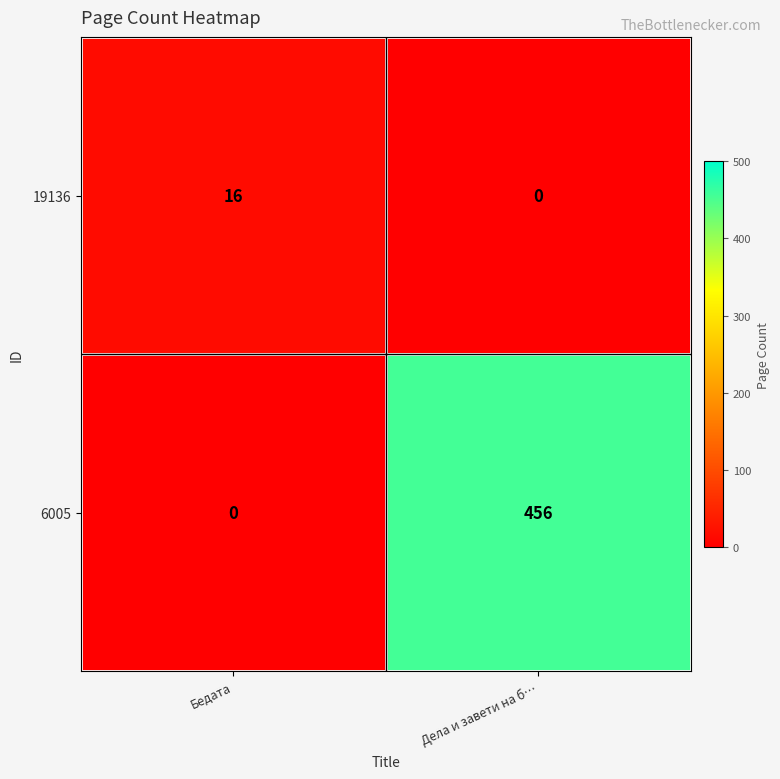

Reading left to right, transcribe all the data shown in this chart.

19136: 16	0
6005: 0	456